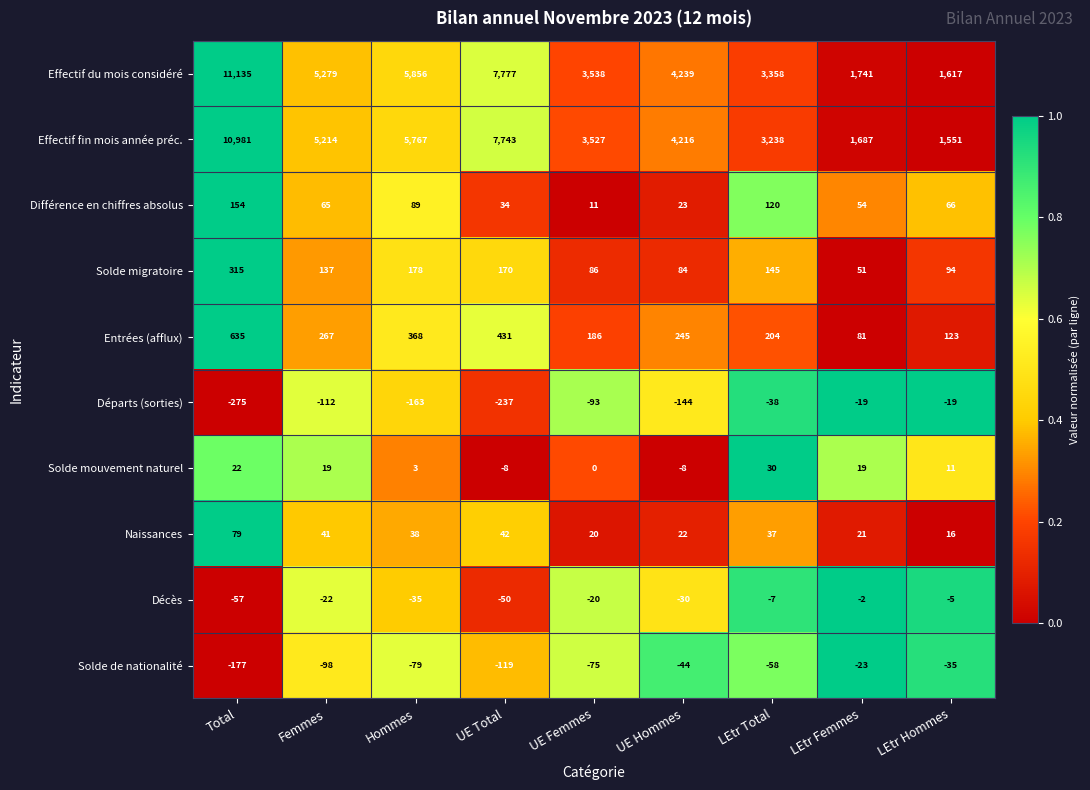

Which category has the highest value across all series?

Total